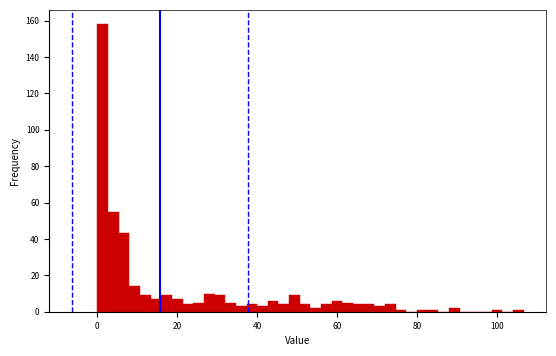

Read against the x-axis, roughly where is the centre of the tallest bar?

2